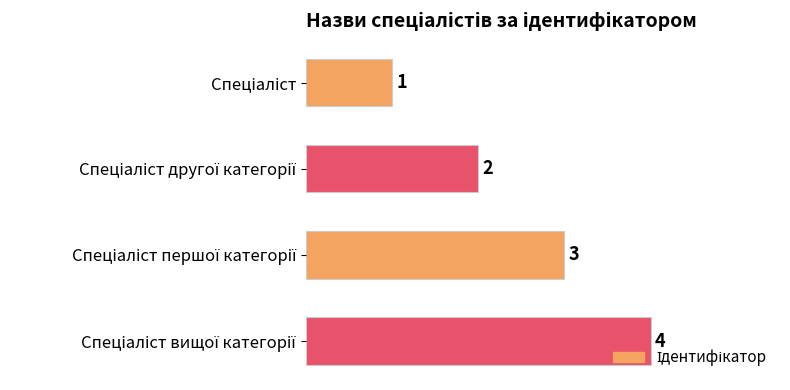

Count the values in the range 2 to 4.

3